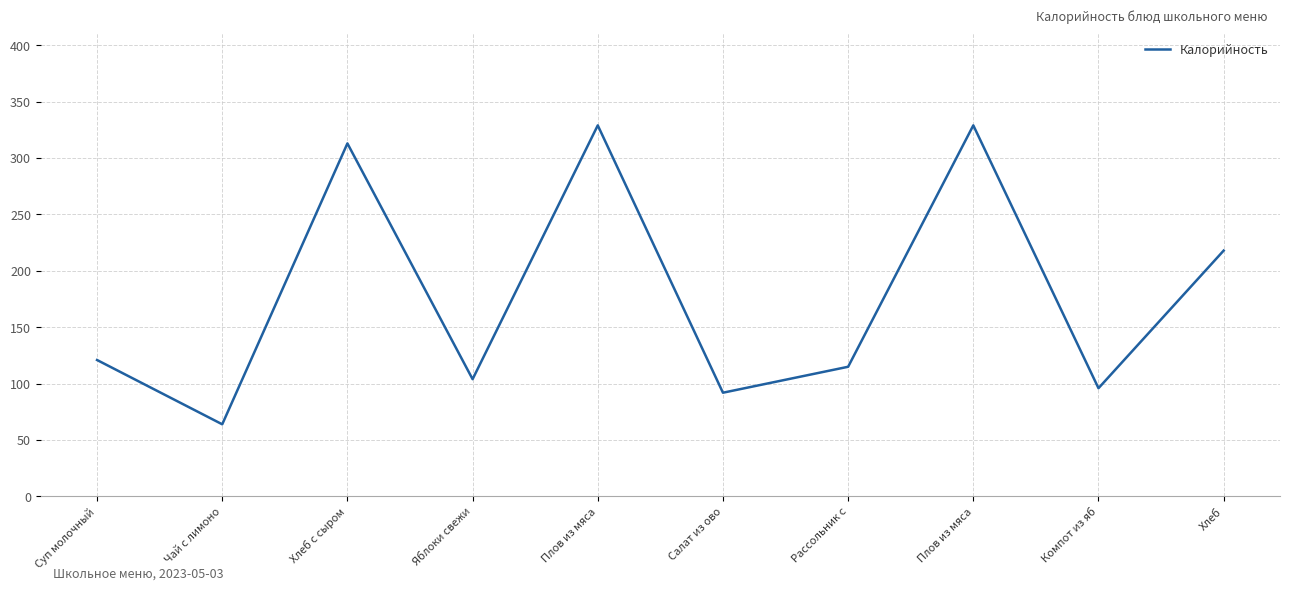

Does the chart have visible grid lines?

Yes